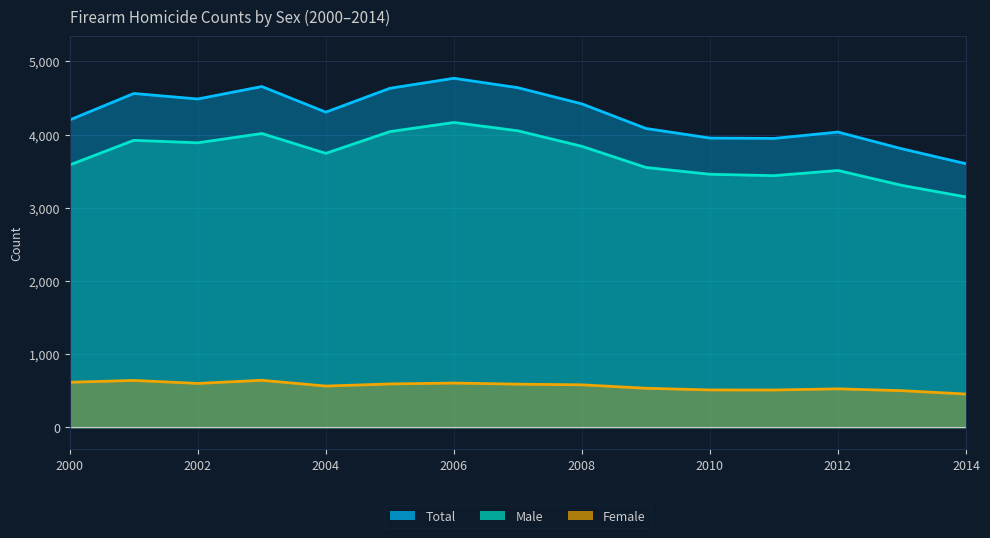

Rank the categories by Female value from lowest to highest.

2014, 2013, 2011, 2010, 2012, 2009, 2004, 2008, 2007, 2005, 2002, 2006, 2000, 2001, 2003